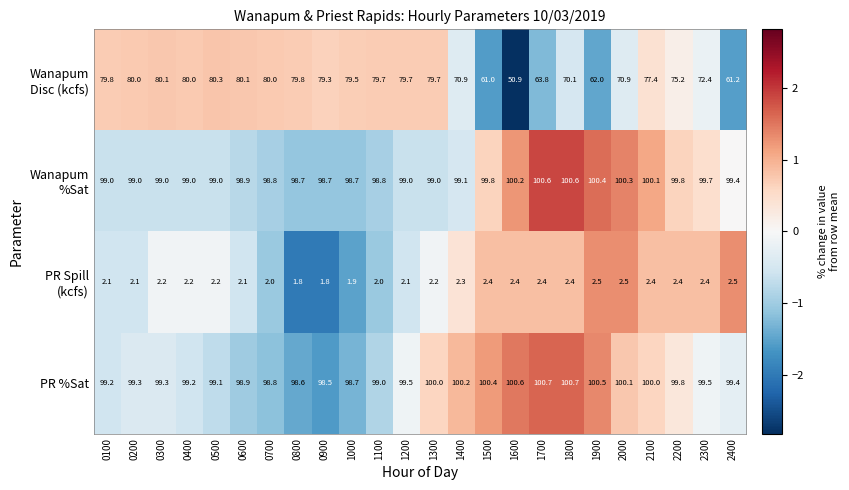

What is the greatest value displayed?

100.7